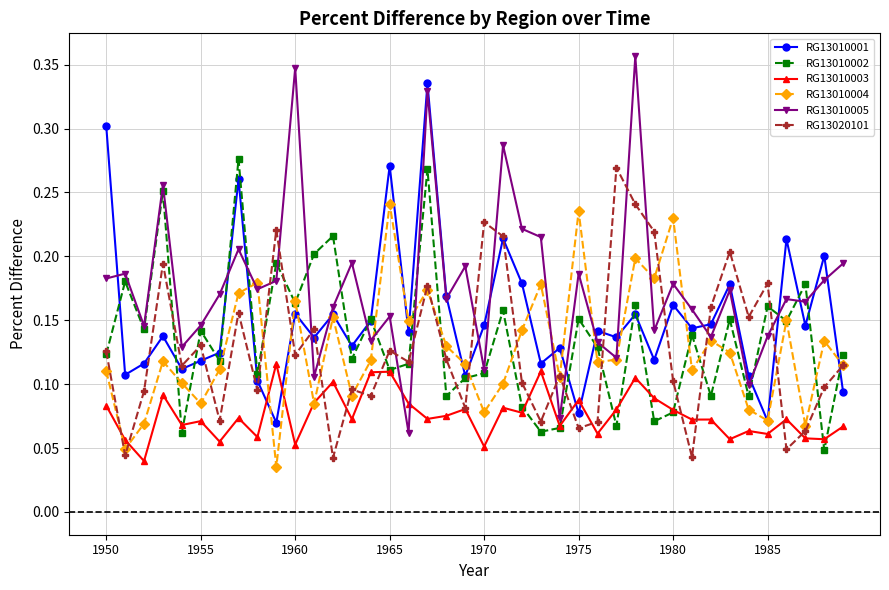

Is this an area chart (filled region under the line)?

No